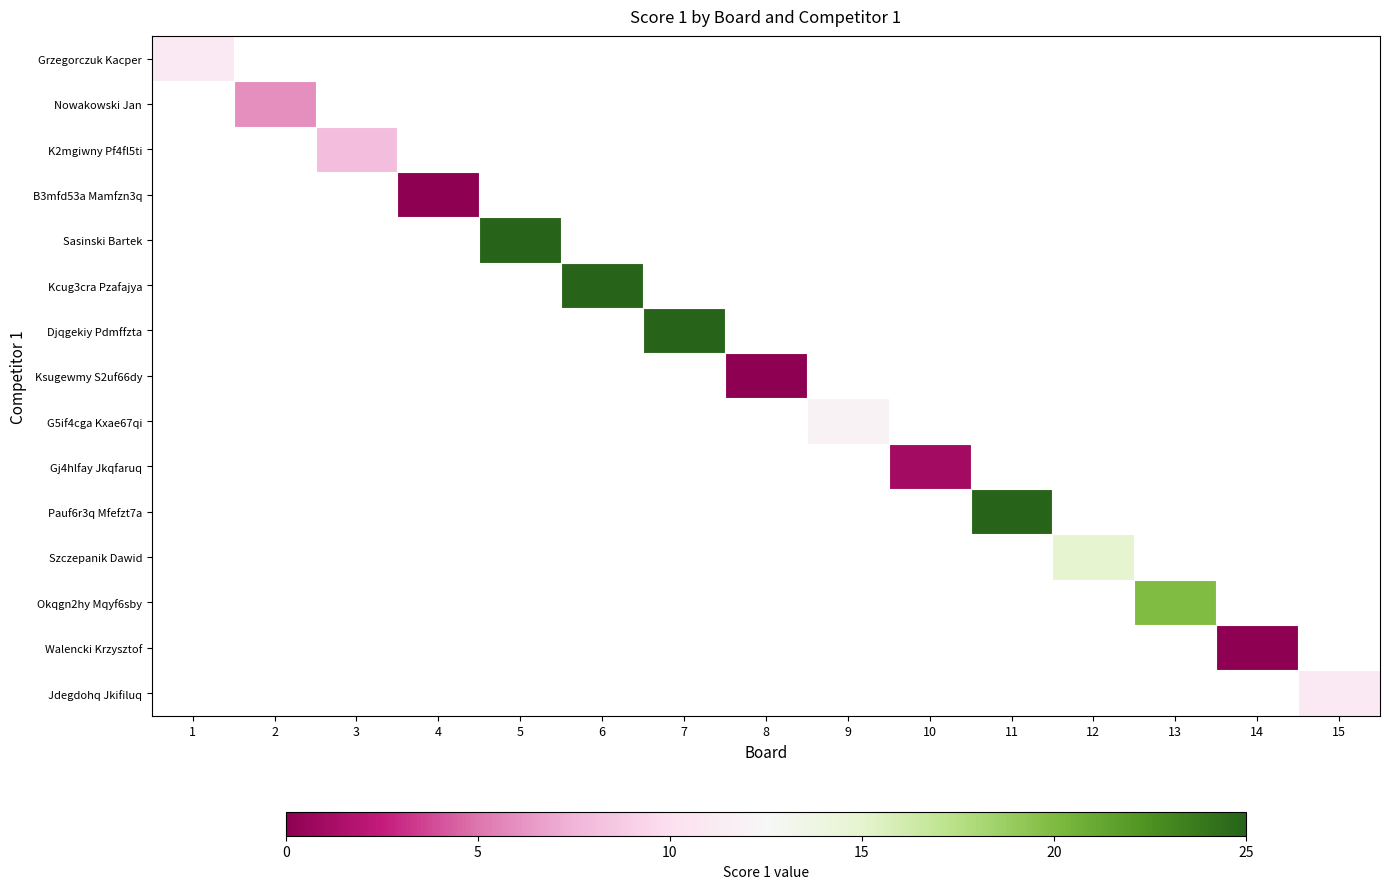

Which series has the widest spread of values?

Grzegorczuk Kacper